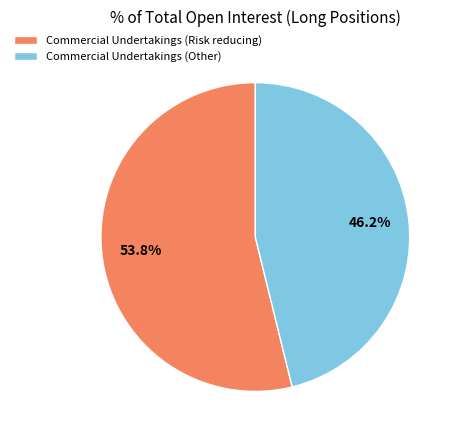

What portion of the pie excludes Commercial Undertakings (Risk reducing)?

46.2%